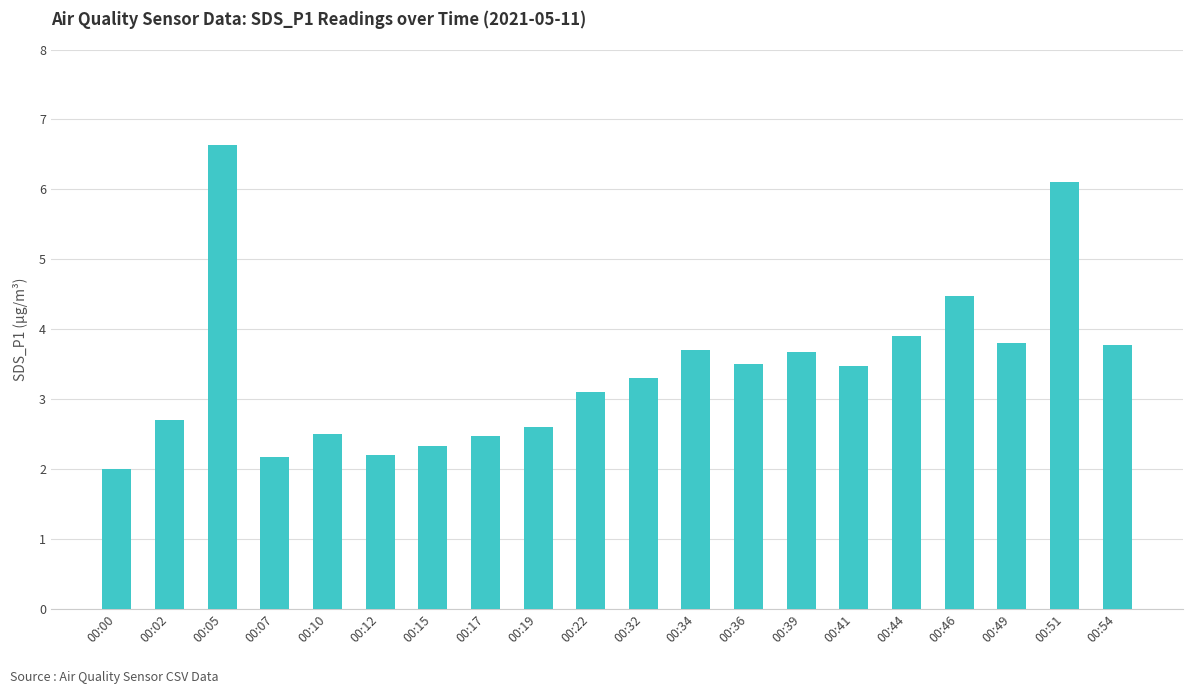

The chart shows a value of 1.2 at 00:39. True or false?

False